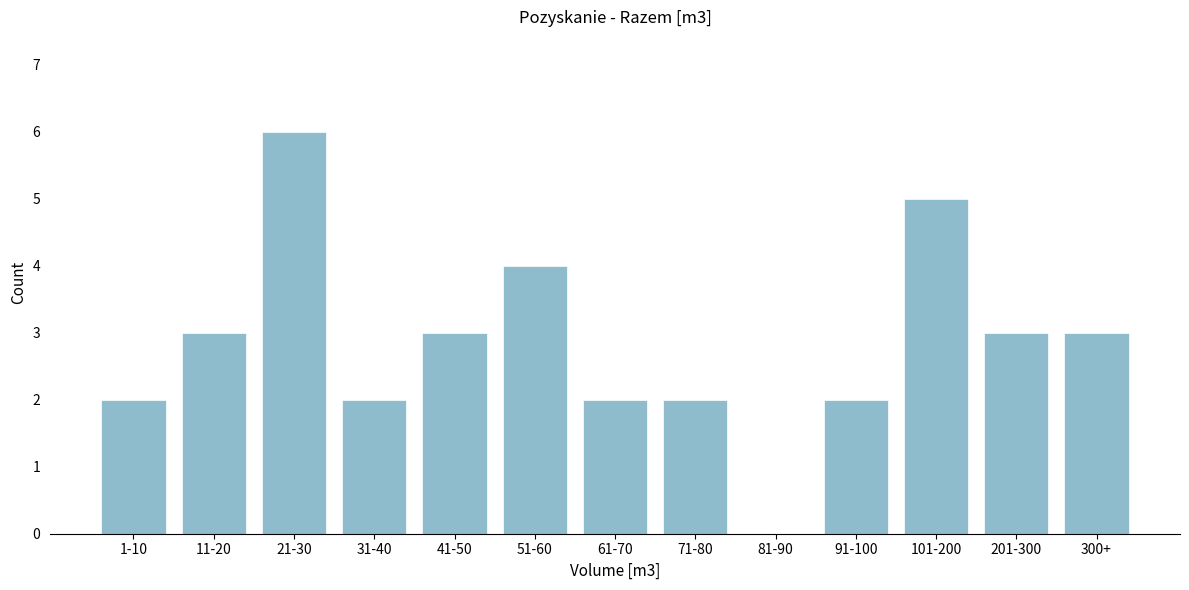

Reading left to right, extract all data points from this chart.

1-10=2	11-20=3	21-30=6	31-40=2	41-50=3	51-60=4	61-70=2	71-80=2	81-90=0	91-100=2	101-200=5	201-300=3	300+=3